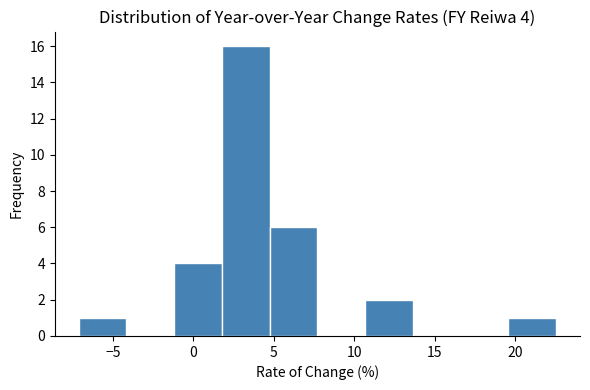

Over which range of the x-axis is the bar tallest?

2.0 to 4.5